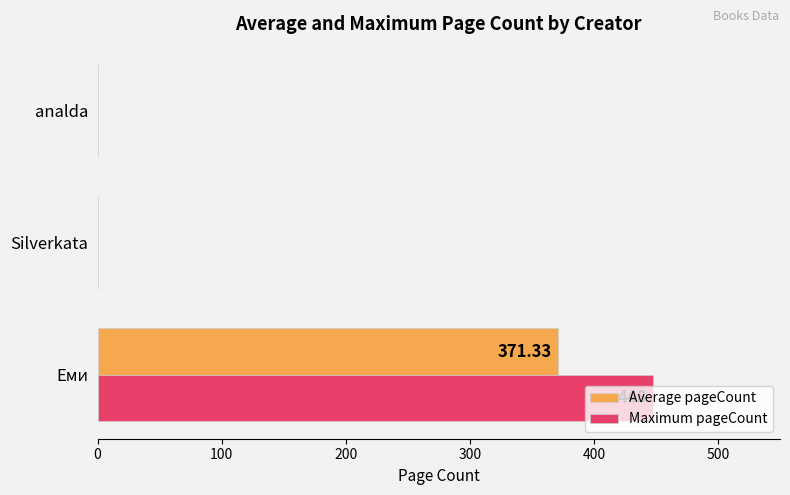

At which category is the sum across all series the highest?

Еми